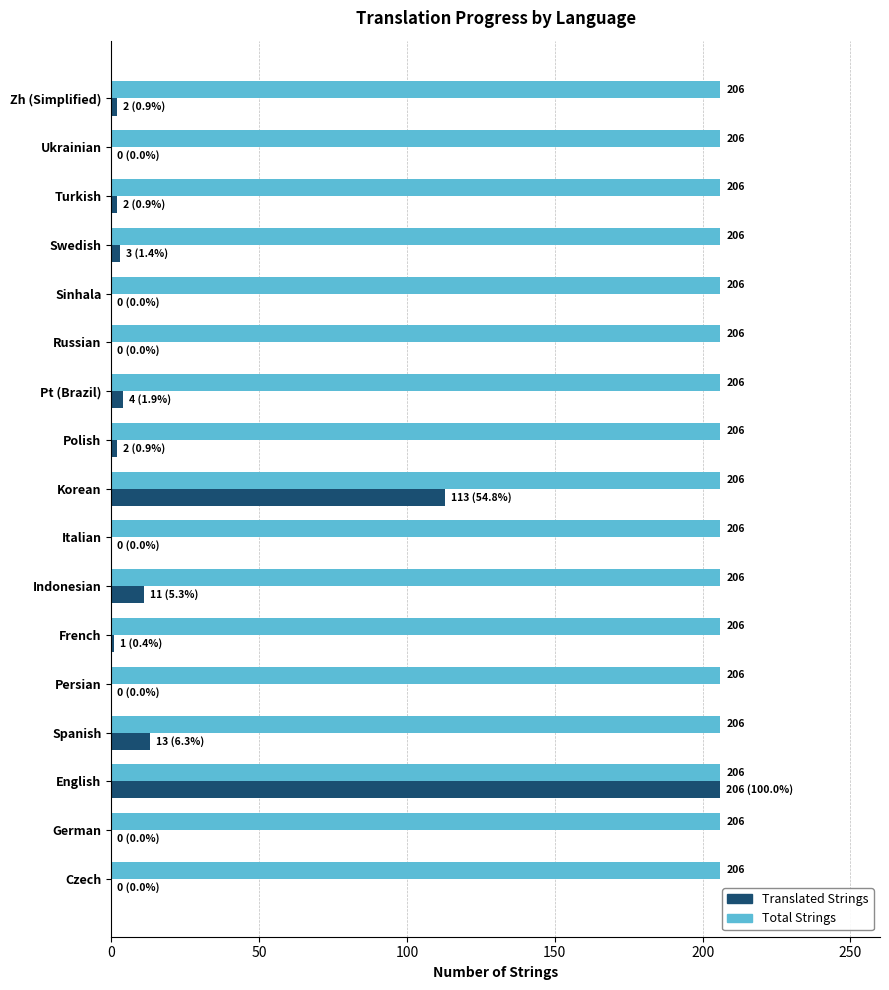

The Translated Strings series shows 0 at Czech. True or false?

True